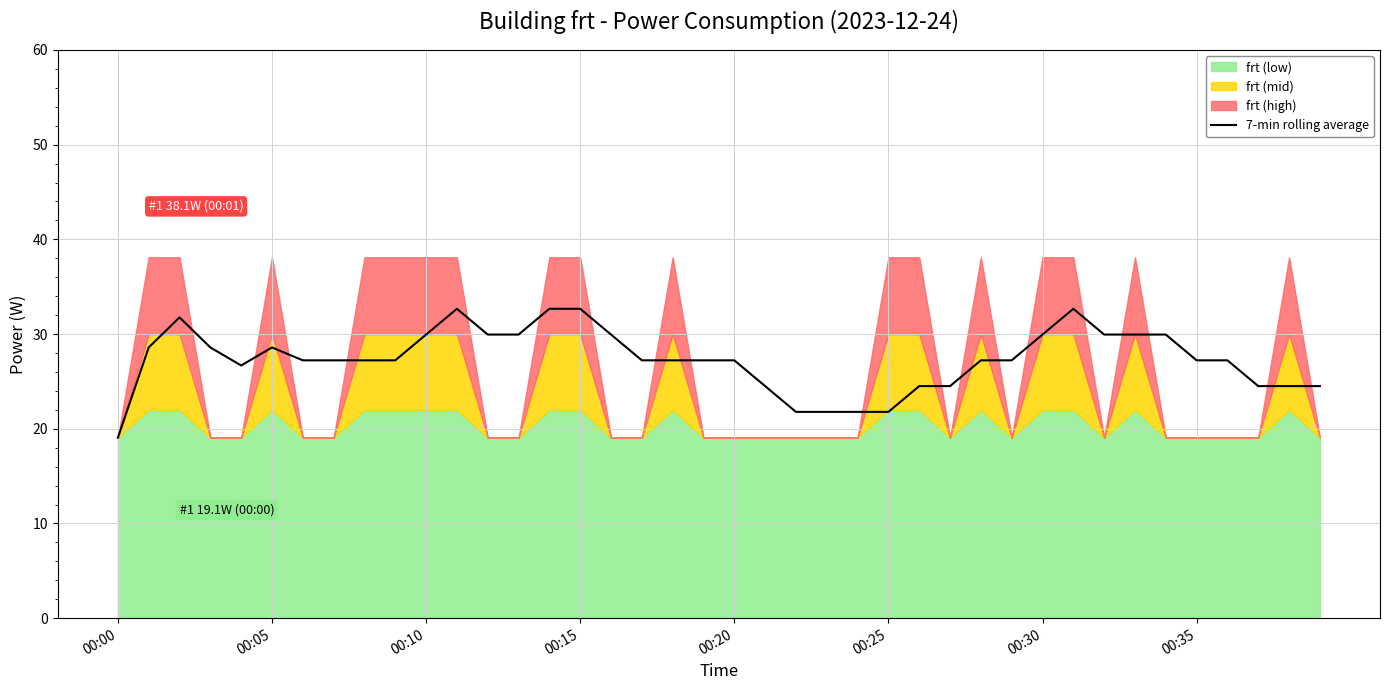

What is the highest value of the 7-min rolling average series?

32.7